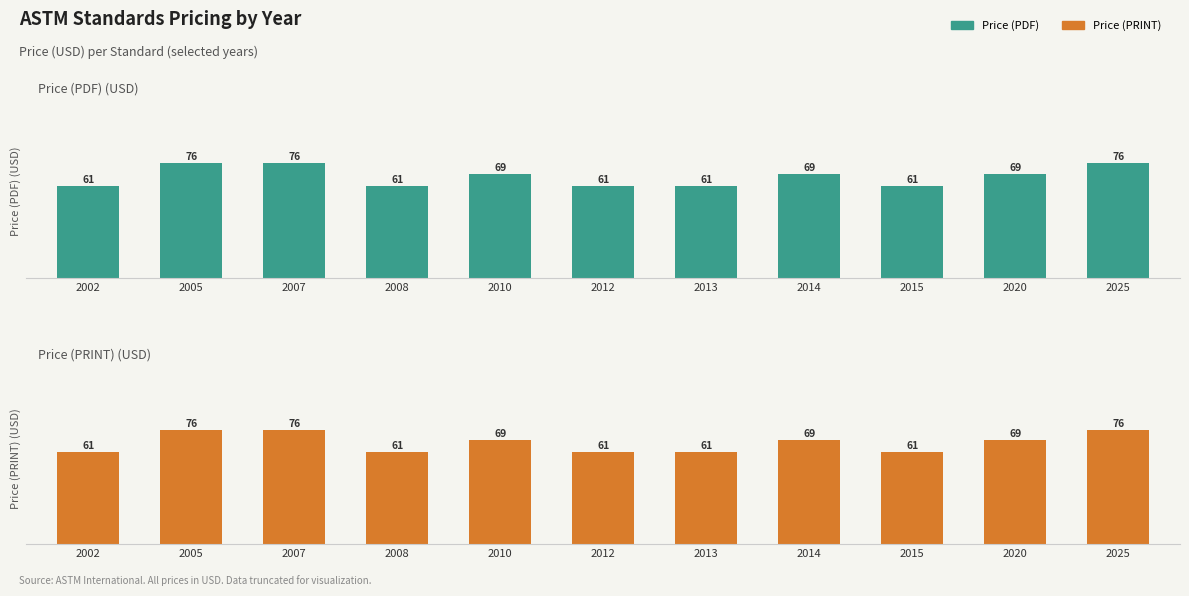

Which series changed the most between 2014 and 2025?

Price (PDF)